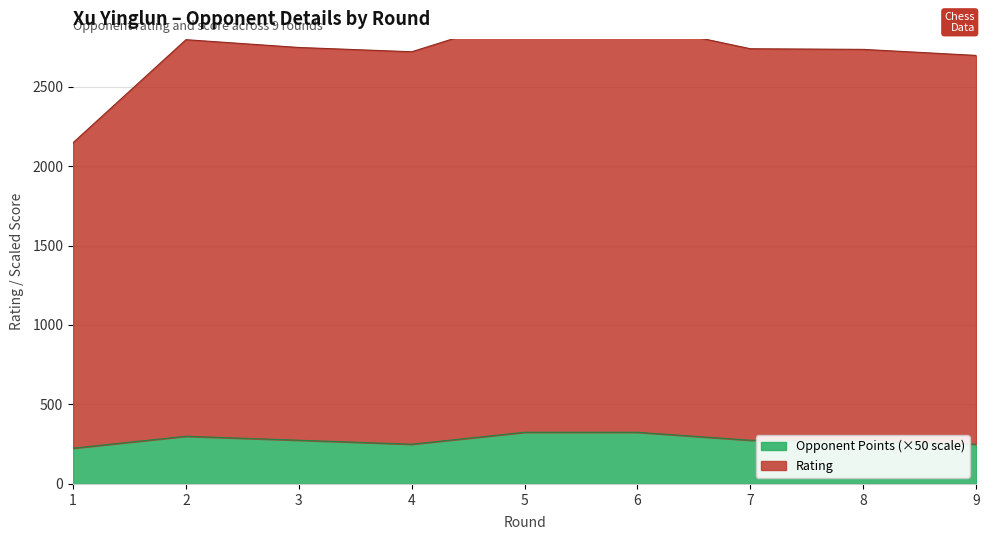

Count the number of data series in this chart.

2